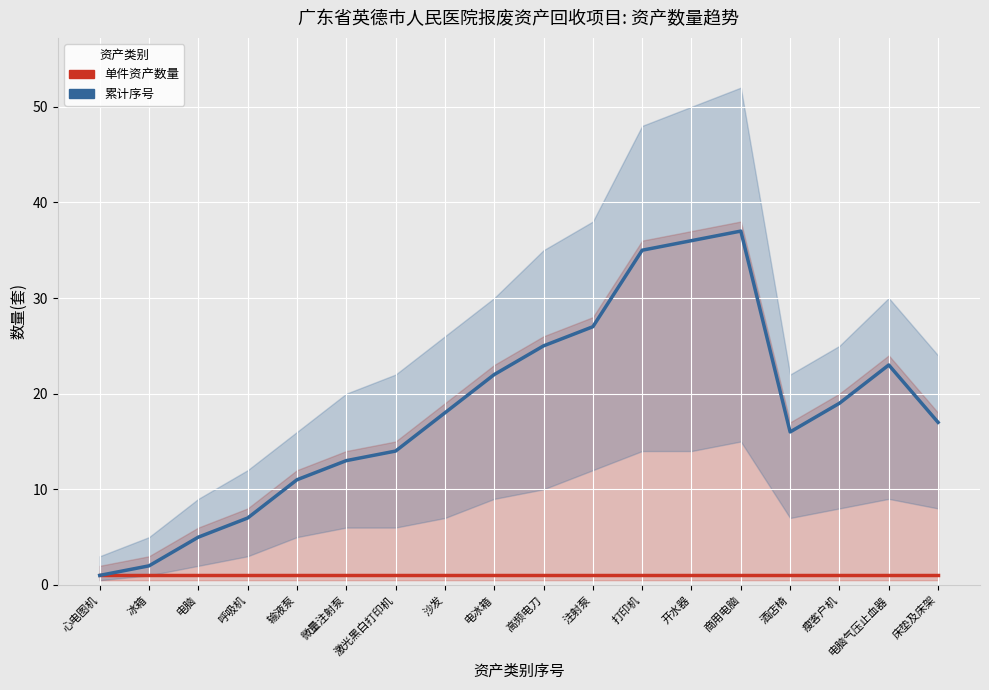

What is the highest value of the 累计序号 series?

37